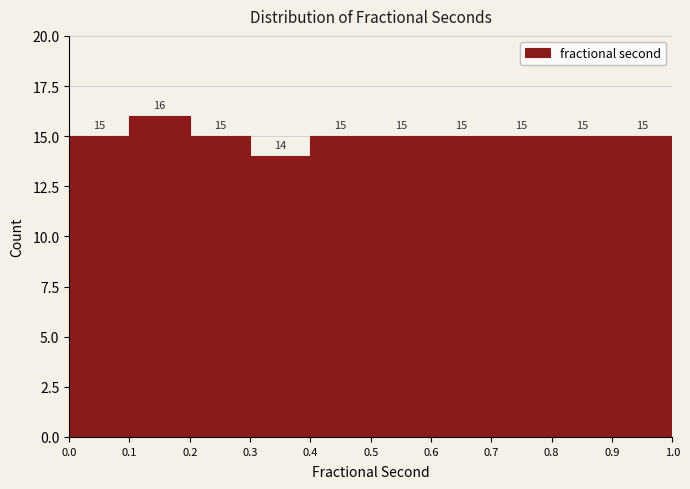

Reading left to right, list every bar in this chart as the range it spans on the x-axis followed by its height.

0.0 to 0.1: 15
0.1 to 0.2: 16
0.2 to 0.3: 15
0.3 to 0.4: 14
0.4 to 0.5: 15
0.5 to 0.6: 15
0.6 to 0.7: 15
0.7 to 0.8: 15
0.8 to 0.9: 15
0.9 to 1.0: 15